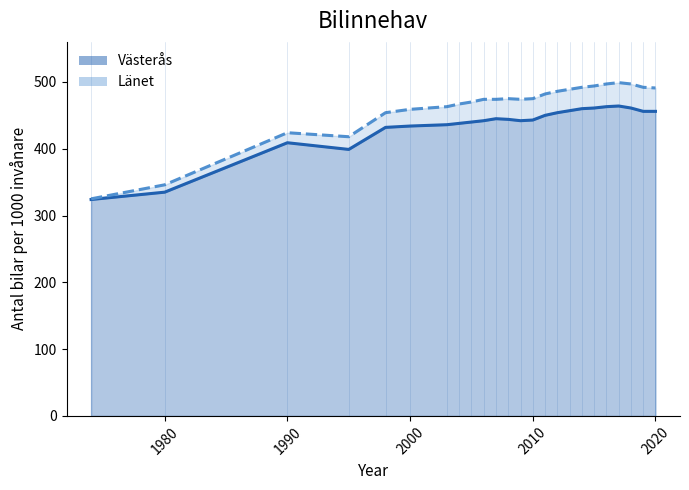

How many interior local peaks does the Västerås series have?

3